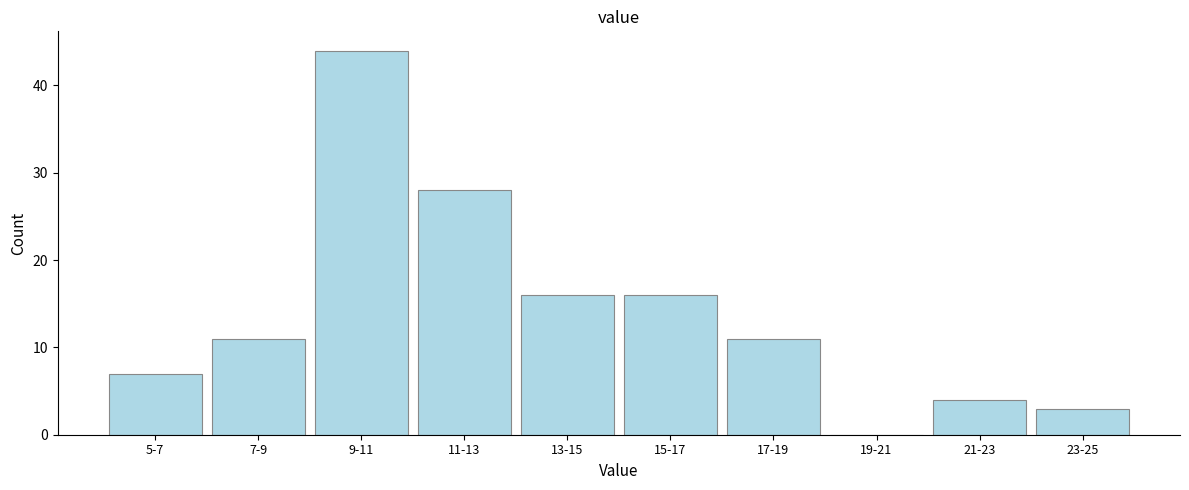

Reading left to right, what are all the values shown in this chart?

5-7=7	7-9=11	9-11=44	11-13=28	13-15=16	15-17=16	17-19=11	19-21=0	21-23=4	23-25=3